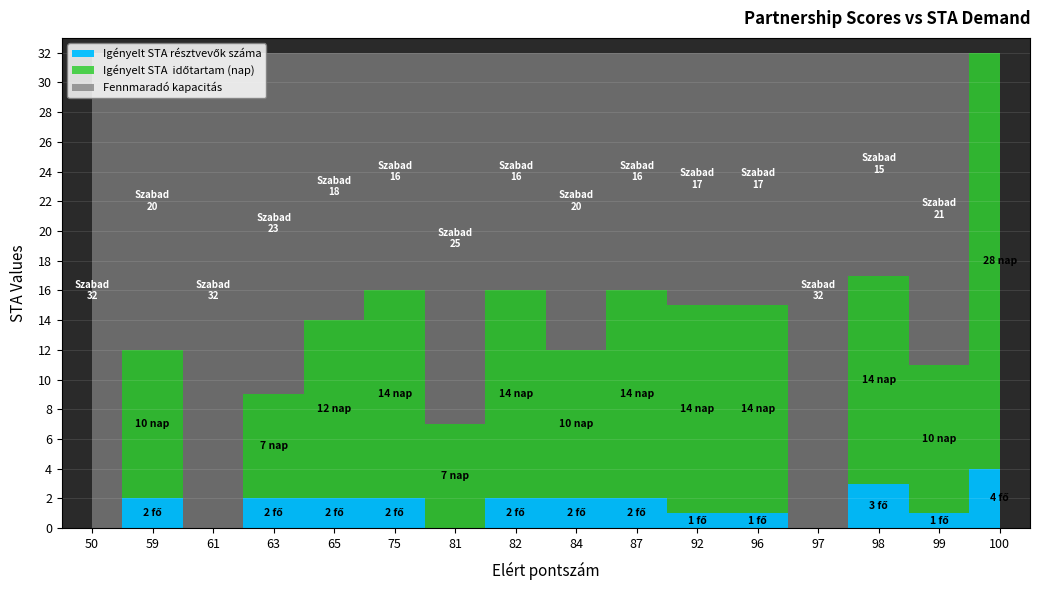

Reading left to right, what are all the values shown in this chart?

Igényelt STA résztvevők száma: 50=0	59=2	61=0	63=2	65=2	75=2	81=0	82=2	84=2	87=2	92=1	96=1	97=0	98=3	99=1	100=4
Igényelt STA  időtartam (nap): 50=0	59=10	61=0	63=7	65=12	75=14	81=7	82=14	84=10	87=14	92=14	96=14	97=0	98=14	99=10	100=28